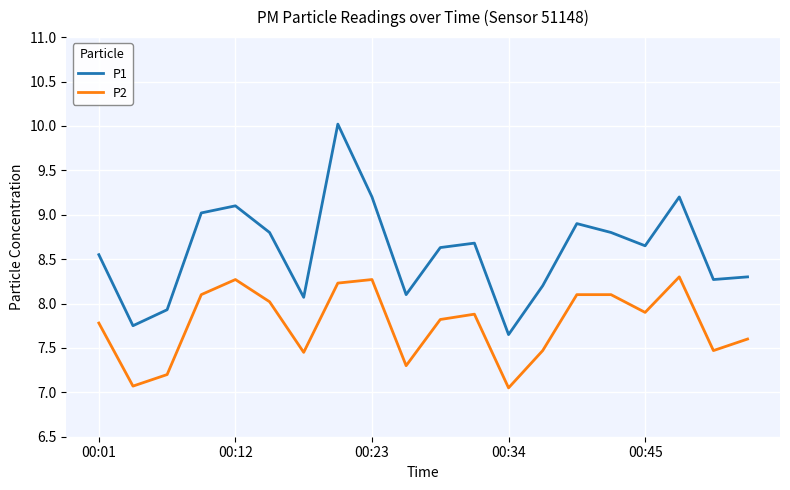

Which series has the widest spread of values?

P1